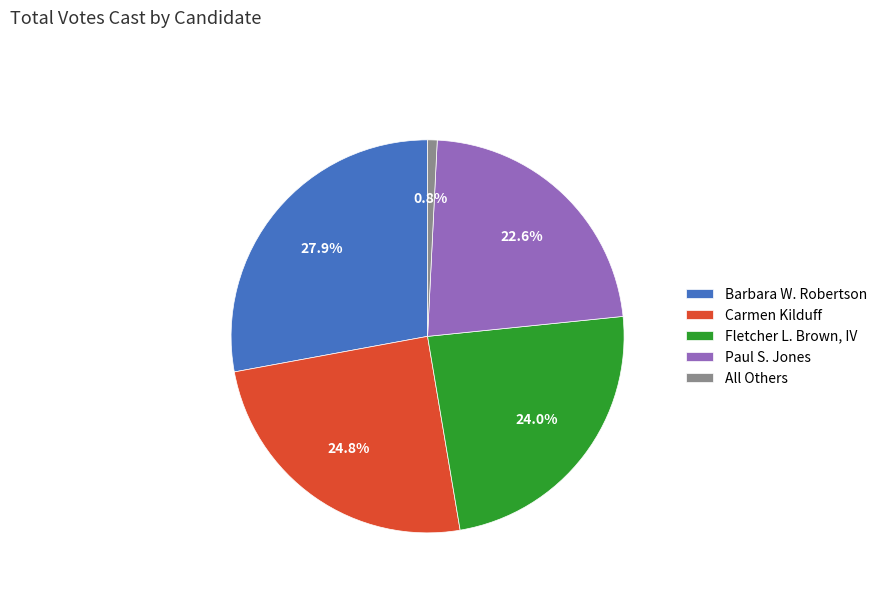

The Carmen Kilduff slice represents 32% of the pie. True or false?

False